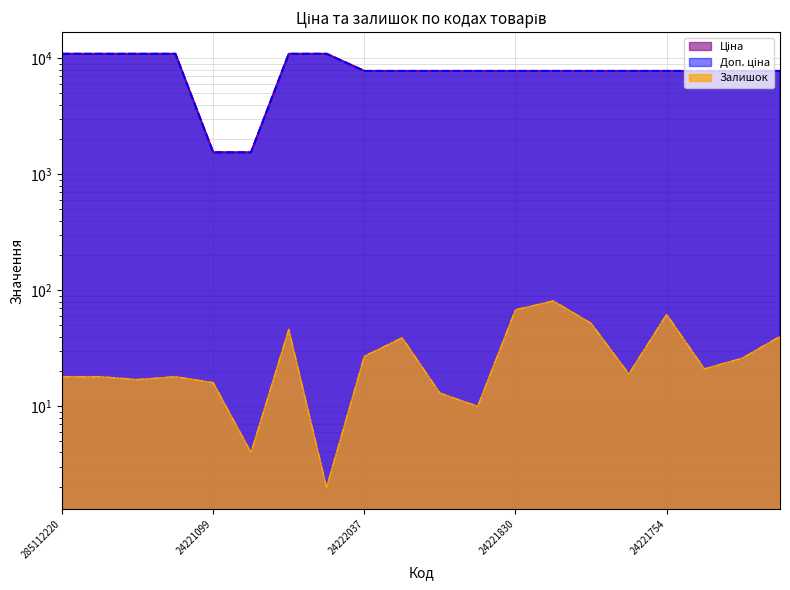

What is the difference between the maximum and second lowest values in the Ціна series?

9404.3